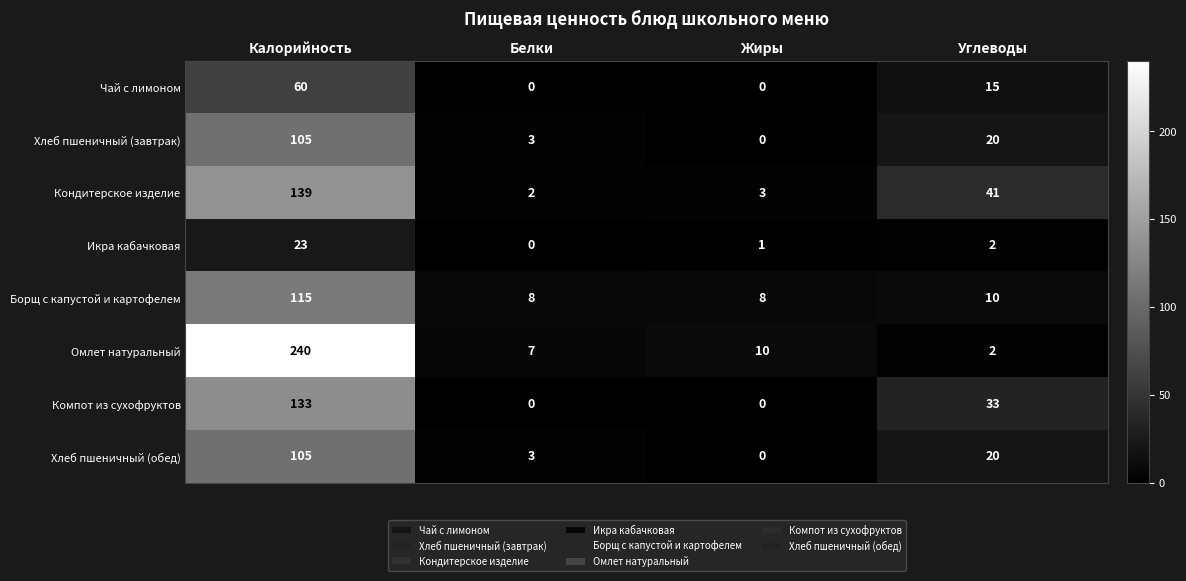

At which label is Чай с лимоном closest to 30?

Углеводы